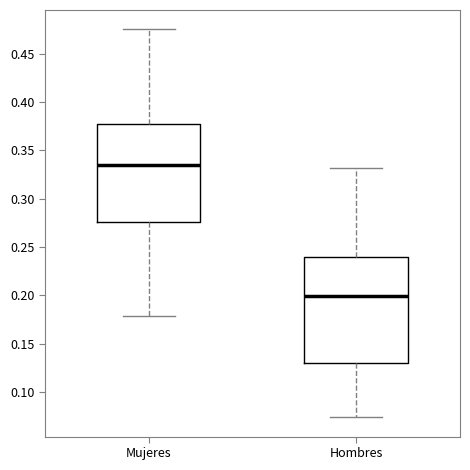

Reading left to right, transcribe this box plot: for each box, give where its median line is, the range the box spans, and where its two whiskers end, as read against the y-axis. The values are not printed on the chart, so give them approximately, as read against the axis.

Mujeres: median 0.335, box 0.275 to 0.380, whiskers 0.180 to 0.475
Hombres: median 0.200, box 0.130 to 0.240, whiskers 0.075 to 0.330